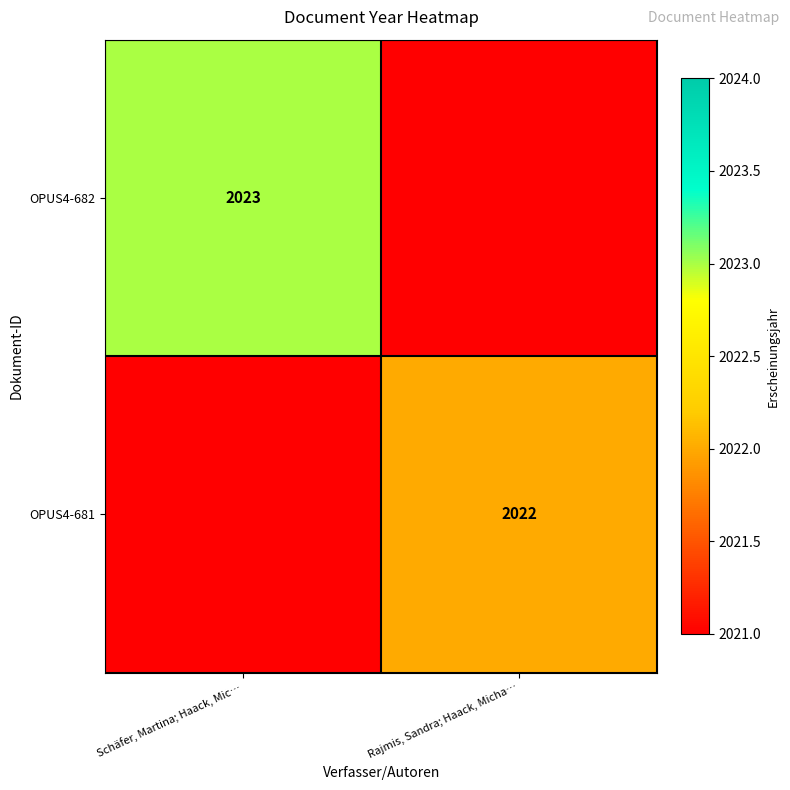

True or false: OPUS4-681 has a value of 411 at Rajmis, Sandra; Haack, Micha….

False